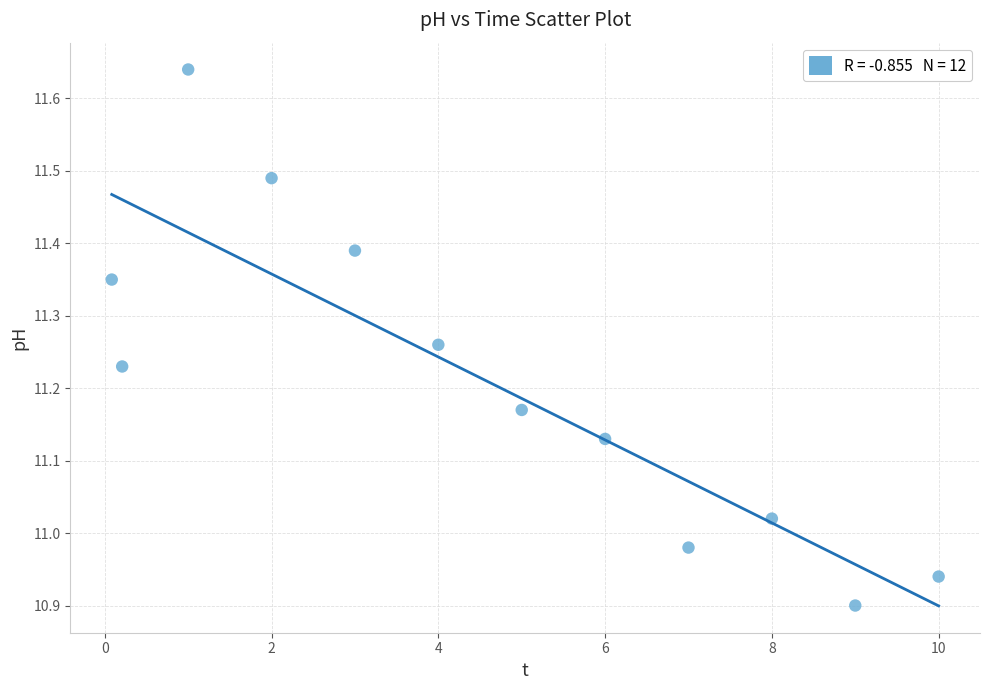

What is the average X value?

4.6